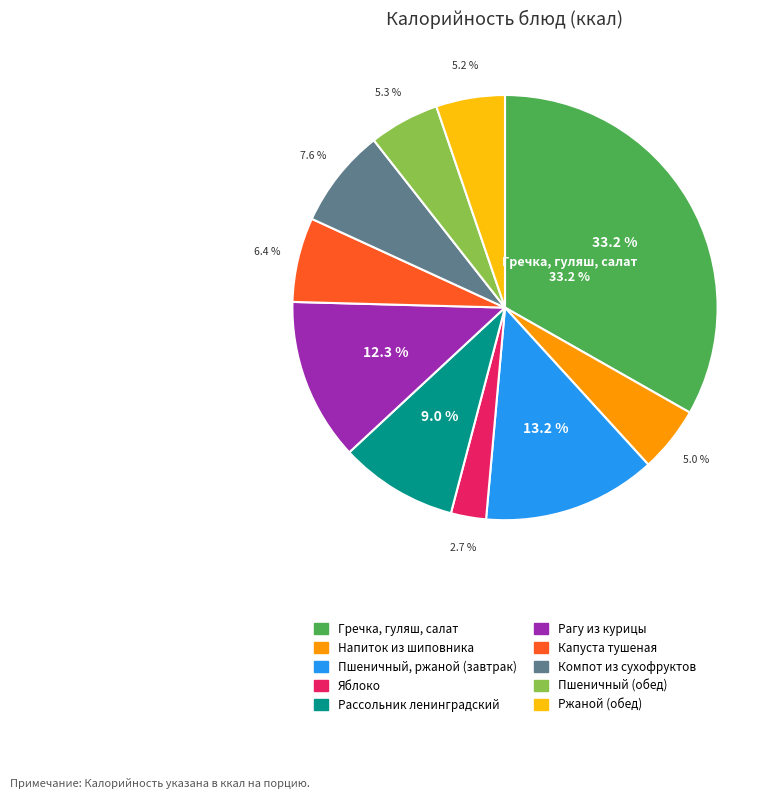

Combined, what portion of the pie is Напиток из шиповника and Ржаной (обед)?

10.2%